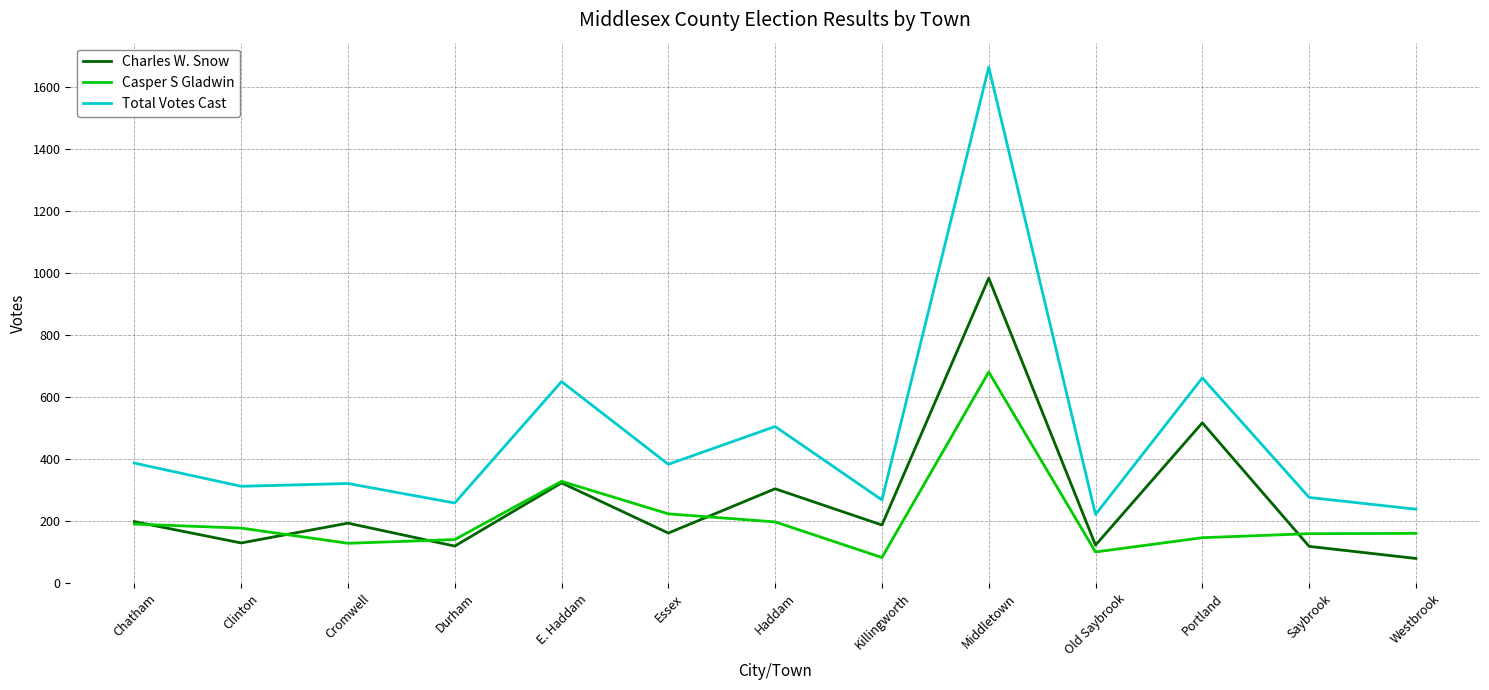

Which series changed the most between Middletown and Portland?

Total Votes Cast